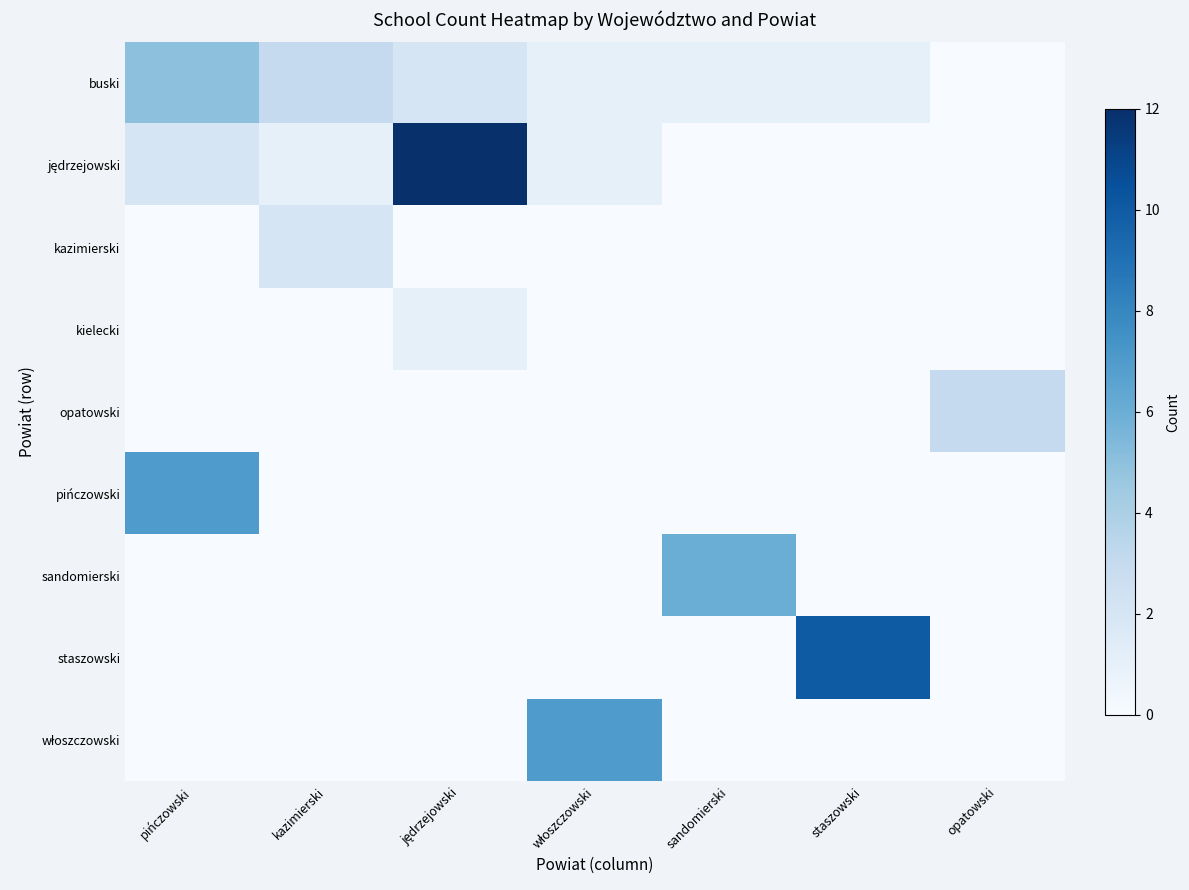

Which has a higher value, opatowski or pińczowski?

pińczowski